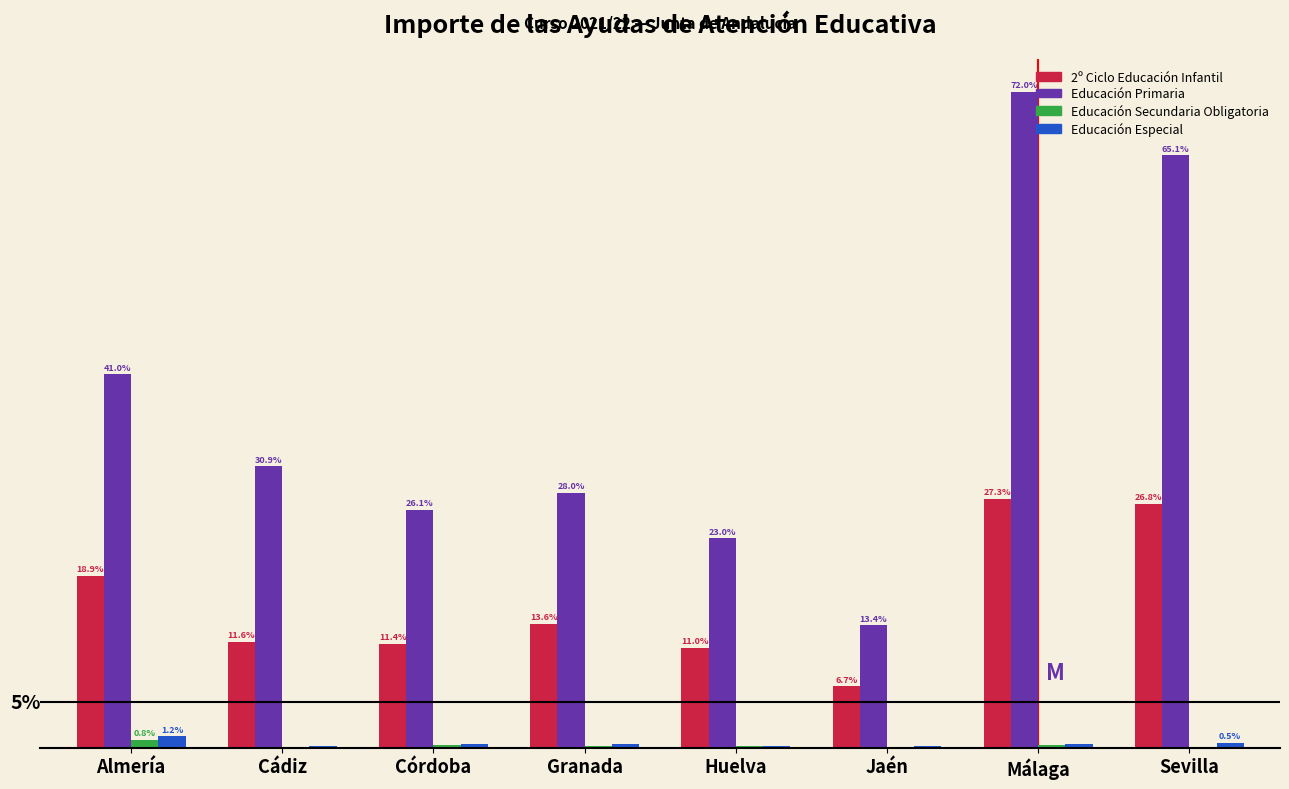

What are all the series names shown in the legend?

2º Ciclo Educación Infantil, Educación Primaria, Educación Secundaria Obligatoria, Educación Especial